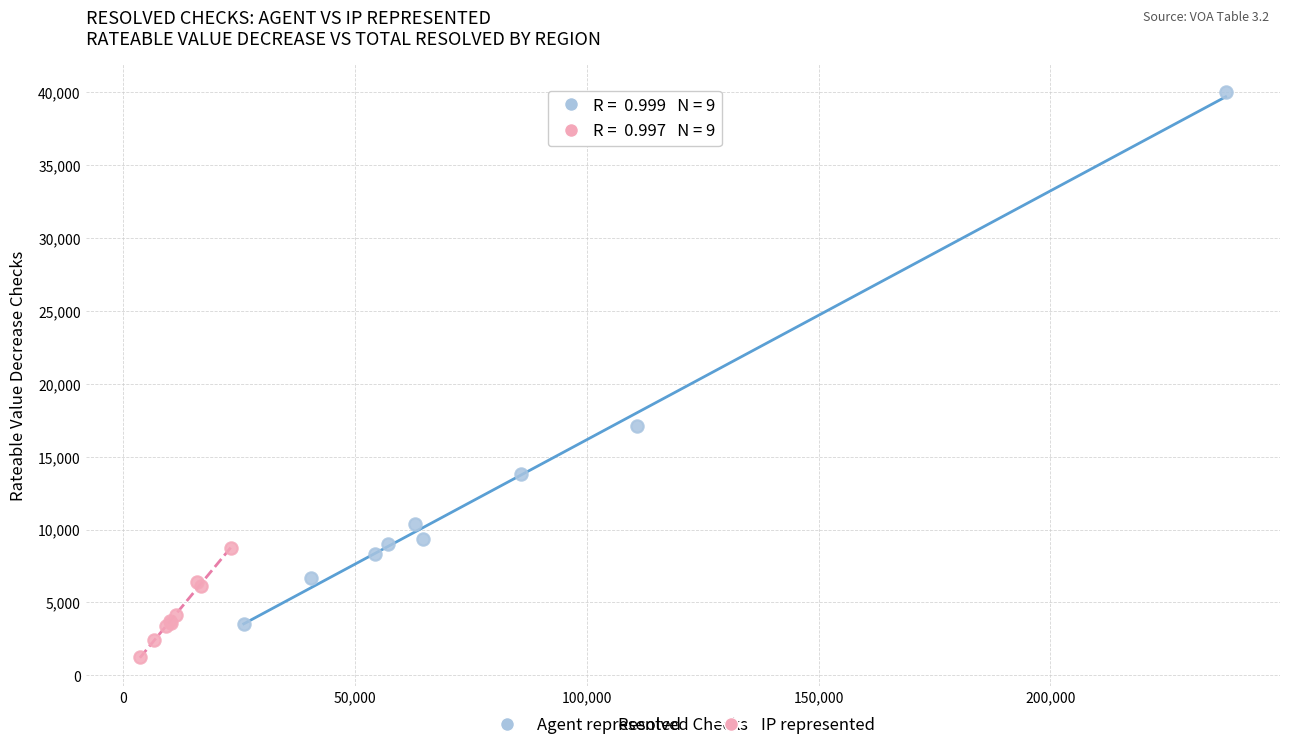

What are all the series names shown in the legend?

Agent represented, IP represented